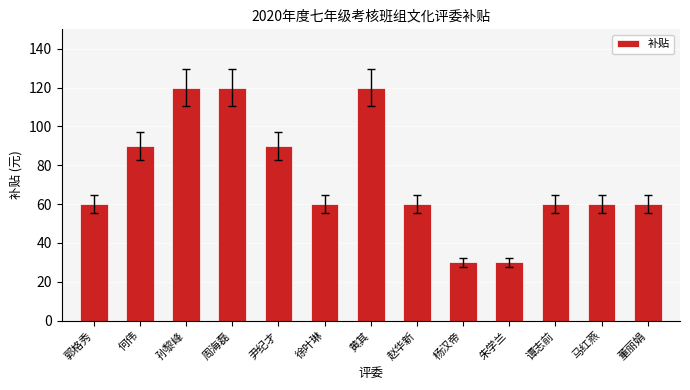

Approximately how many times larger is the value at 徐叶琳 compared to 周海磊?

0.5